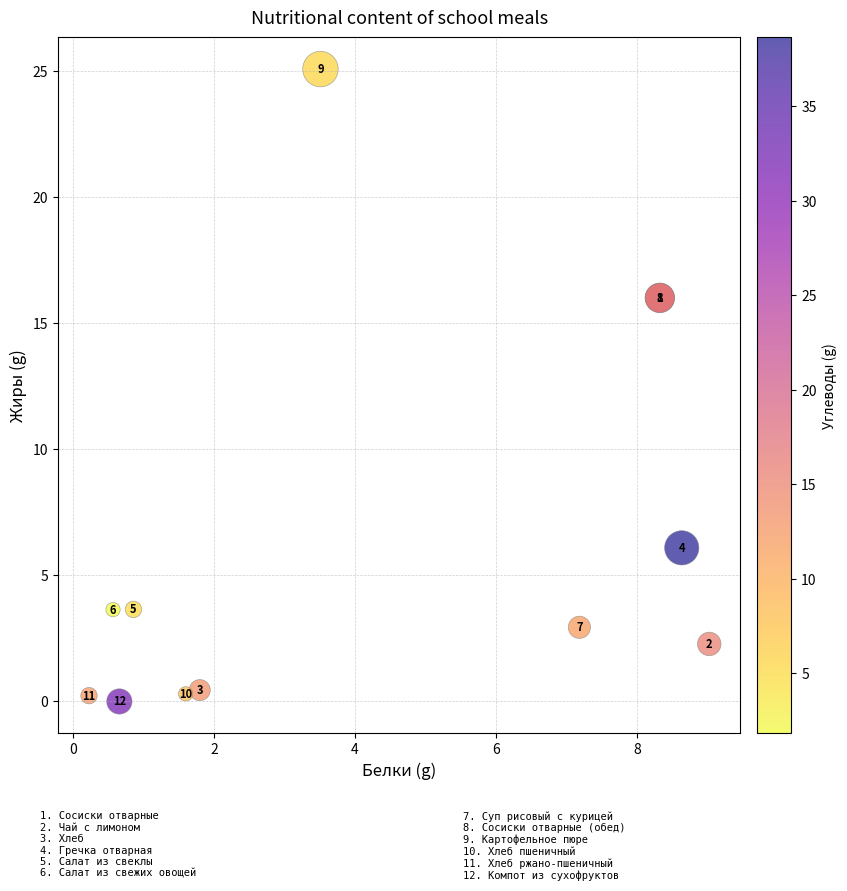

What Y value in the scatter plot is closest to 12?

16.0